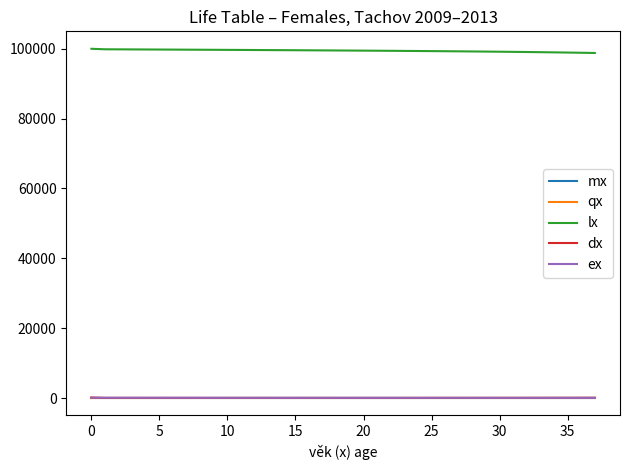

True or false: lx and ex intersect in this chart.

False